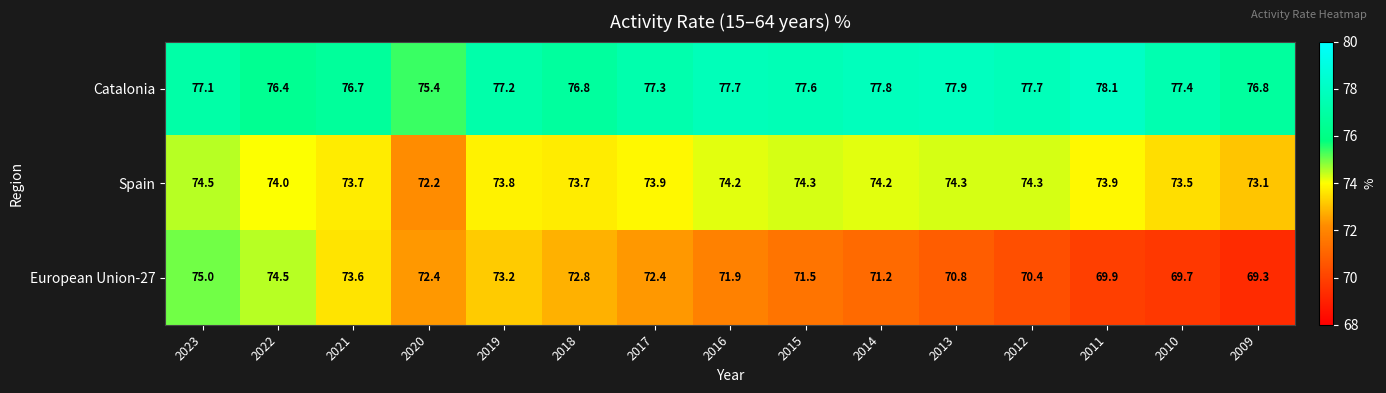

How many values in the Catalonia series exceed 77?

10